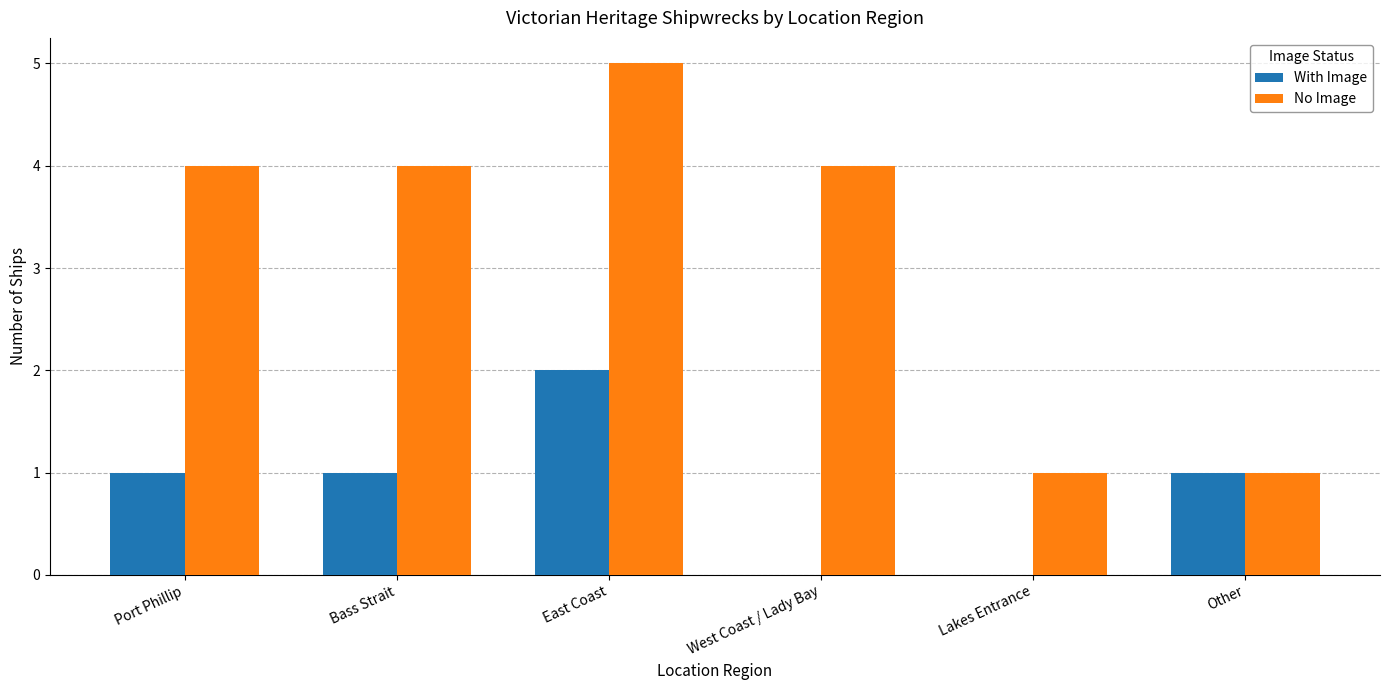

Count the With Image values in the range 0 to 1.

5